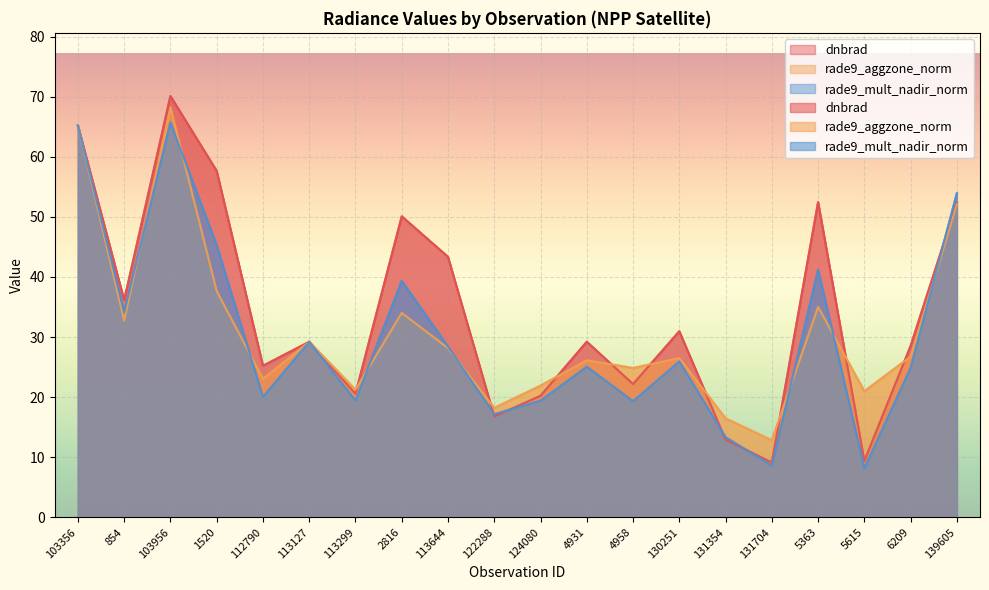

How many data points does each series have?

20